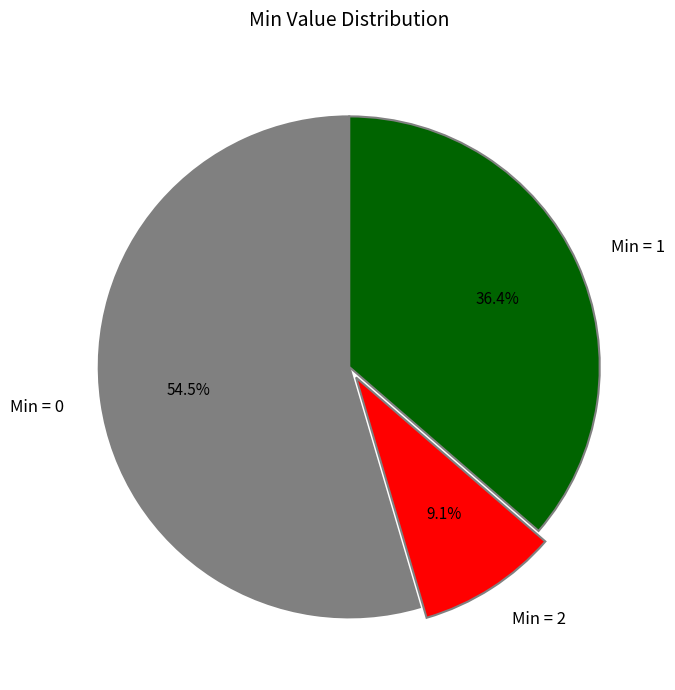

Rank the categories by value from highest to lowest.

Min = 0, Min = 1, Min = 2